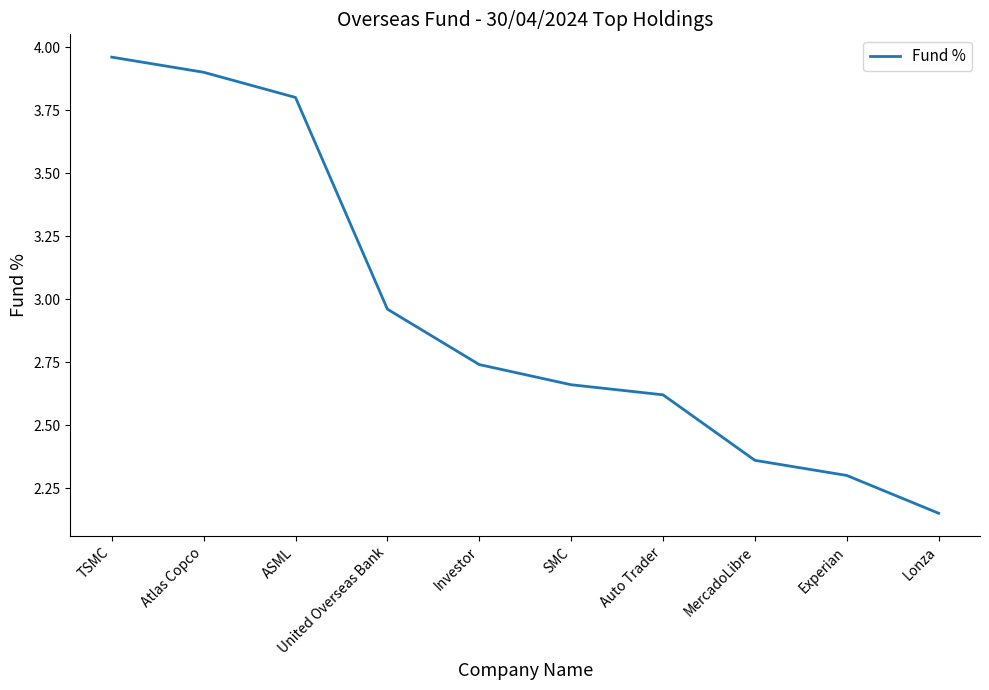

What is the change in value from ASML to Experian?

-1.5